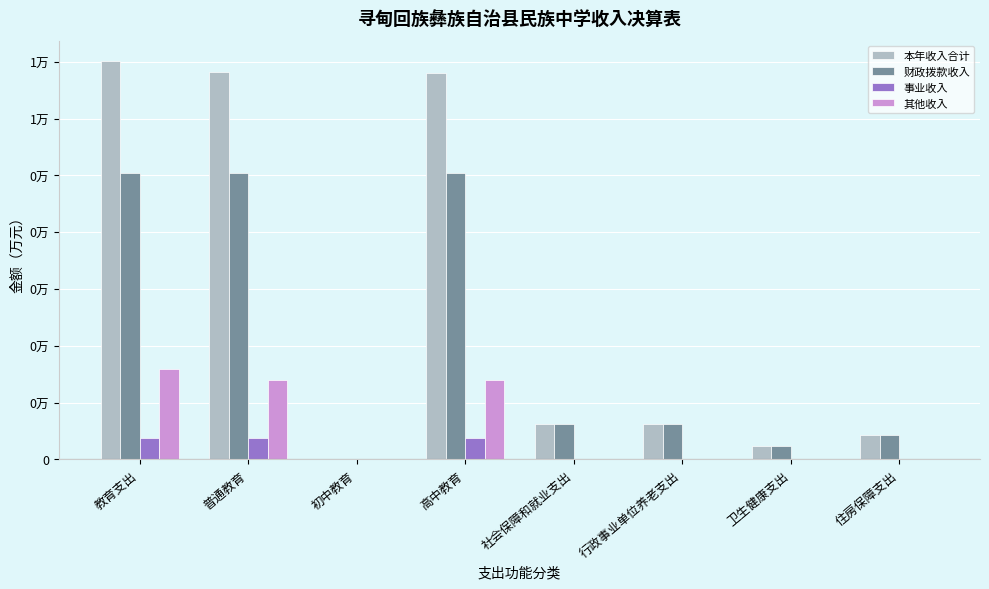

What is the sum of all 其他收入 values?

4400.5